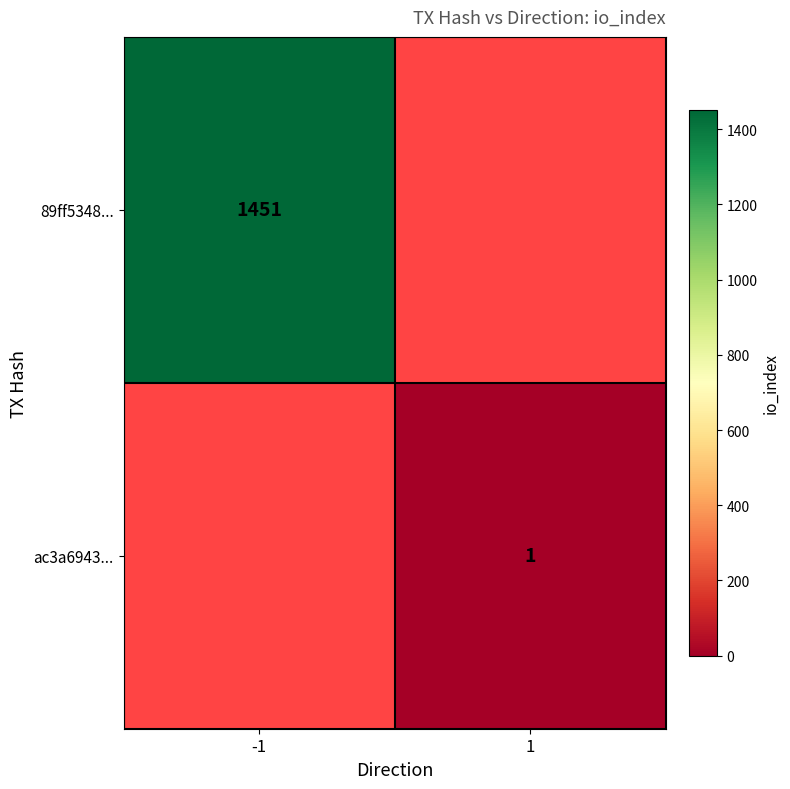

Is the value of ac3a6943... at 1 greater than the value of 89ff5348... at -1?

No